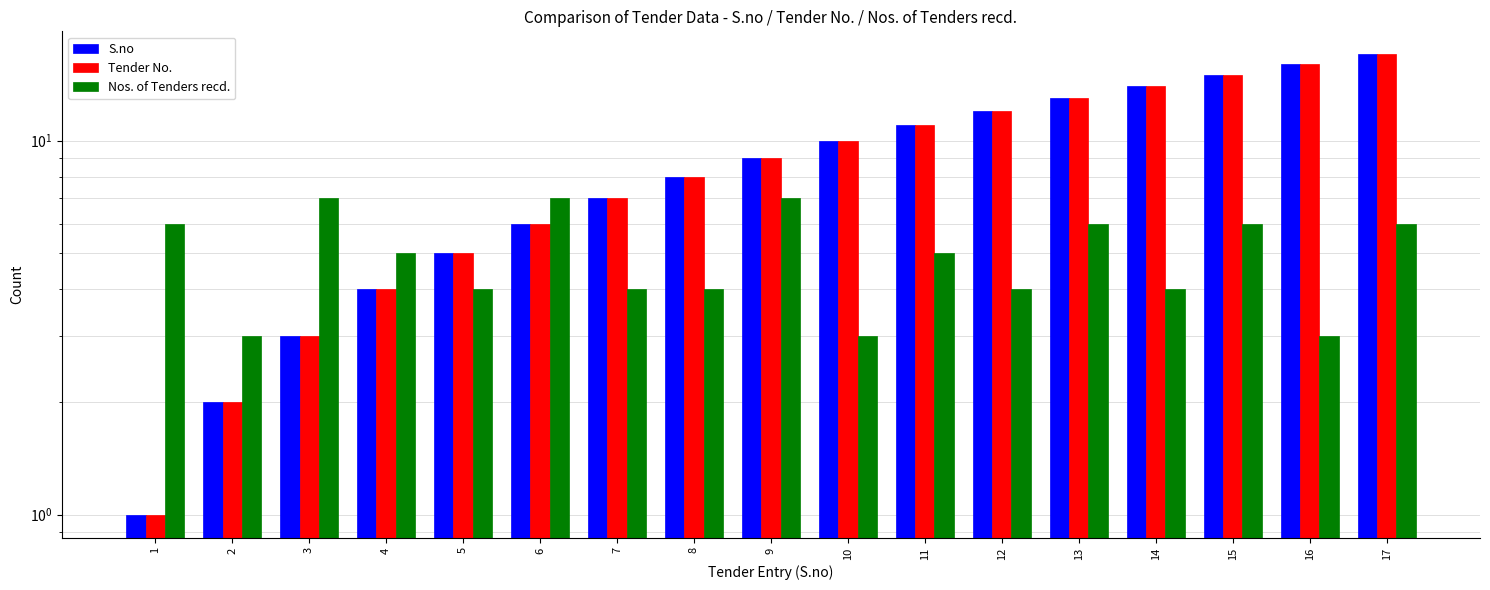

What is the difference between the Tender No. values at 11 and 14?

3